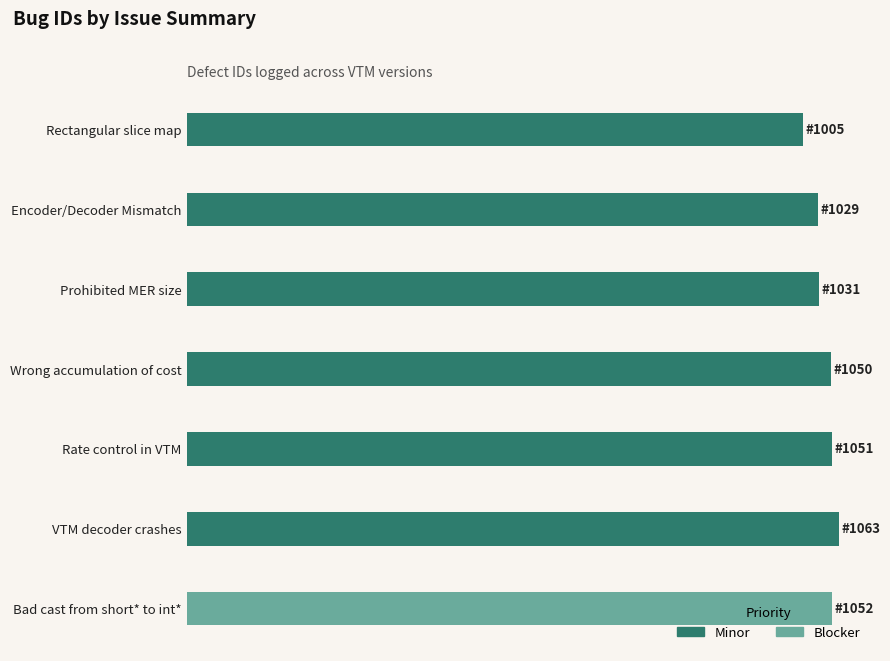

Are the bars grouped side by side (vs. stacked)?

No